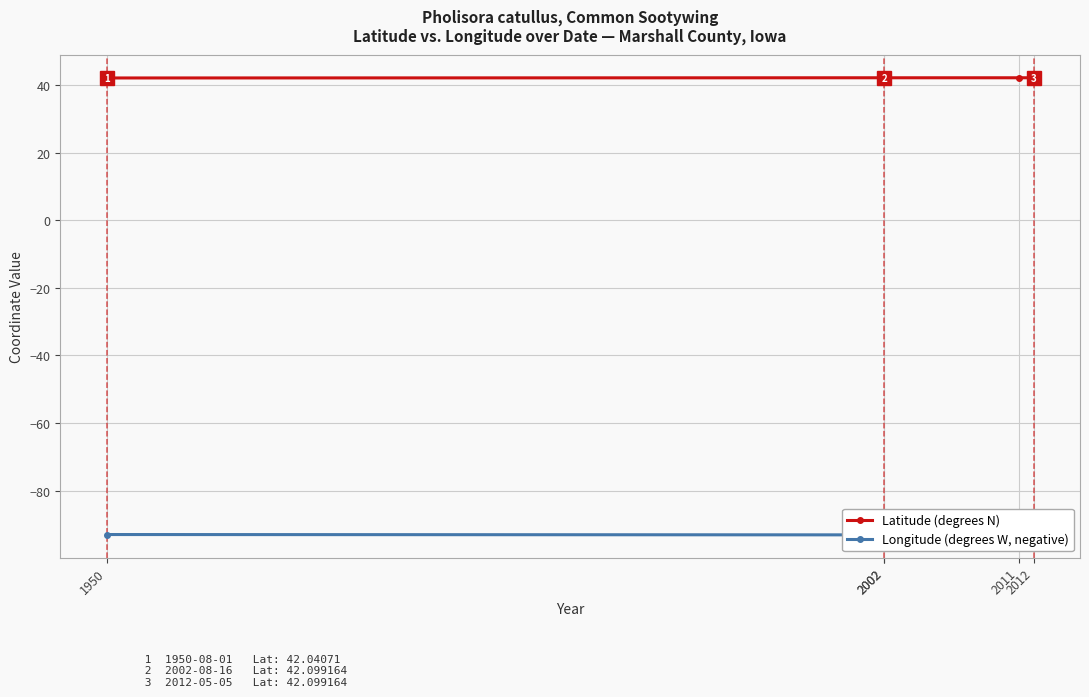

Which series has the widest spread of values?

Longitude (degrees W, negative)